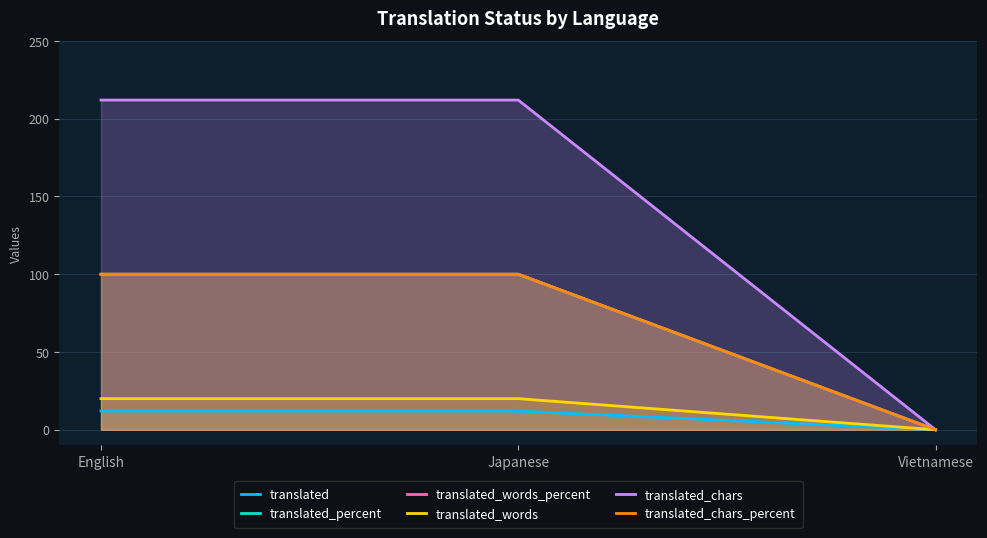

Rank the series by their maximum value, from highest to lowest.

translated_chars, translated_percent, translated_words_percent, translated_chars_percent, translated_words, translated